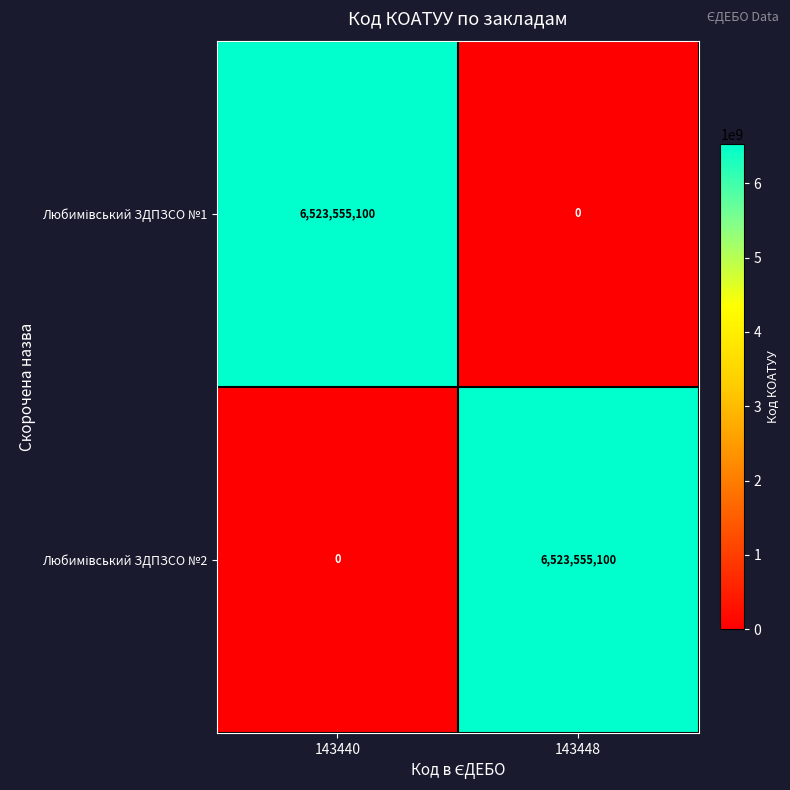

What is the spread (max minus min) of values at 143448?

6523555100